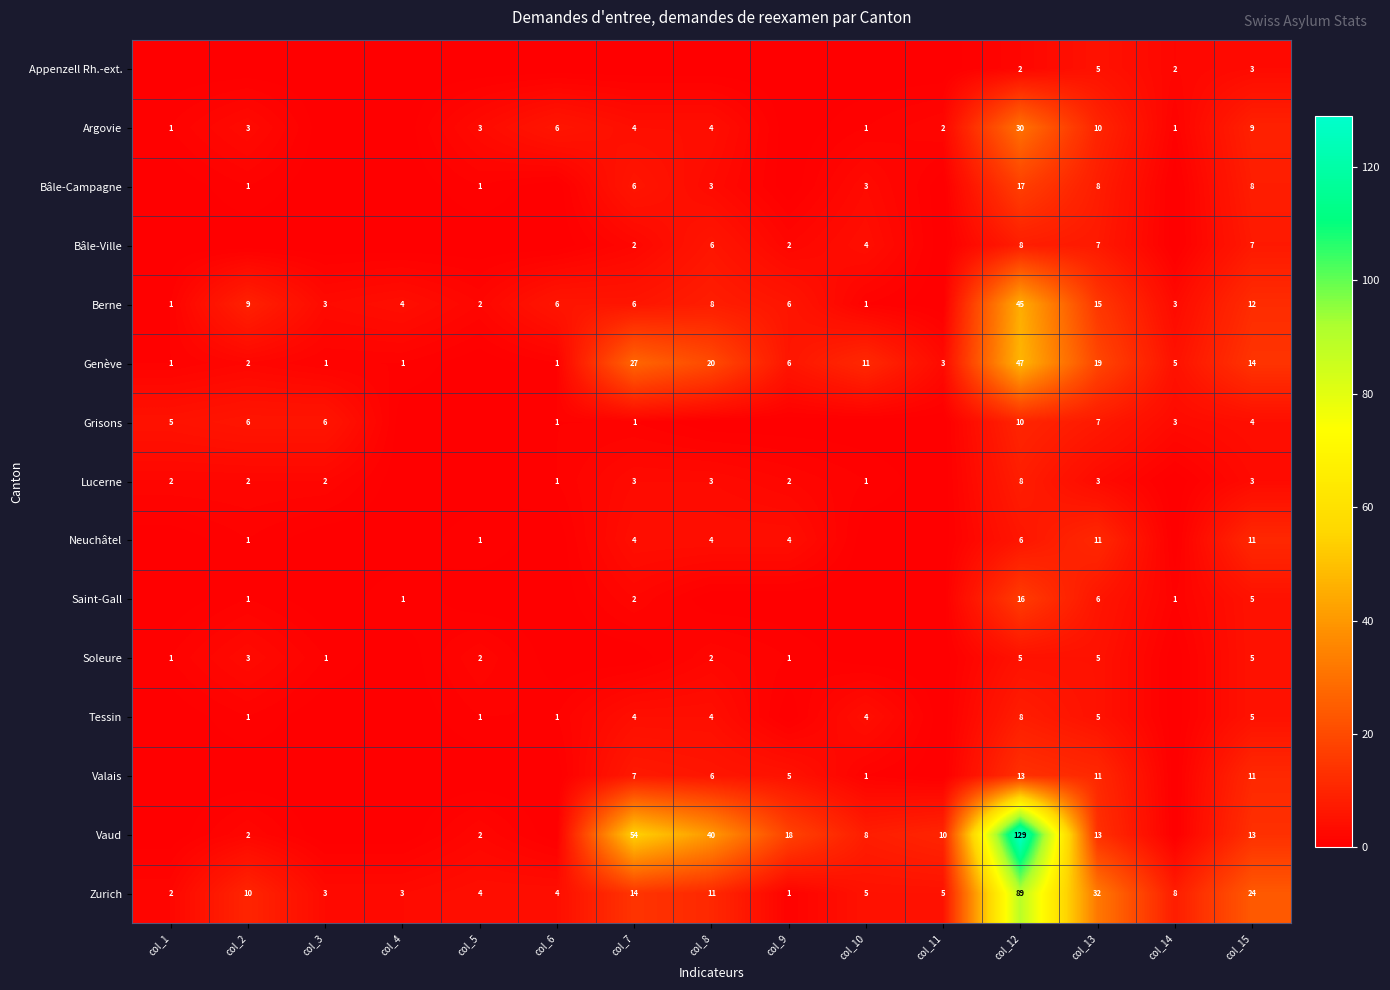

What is the difference between the second highest and second lowest values in the Zurich series?

30